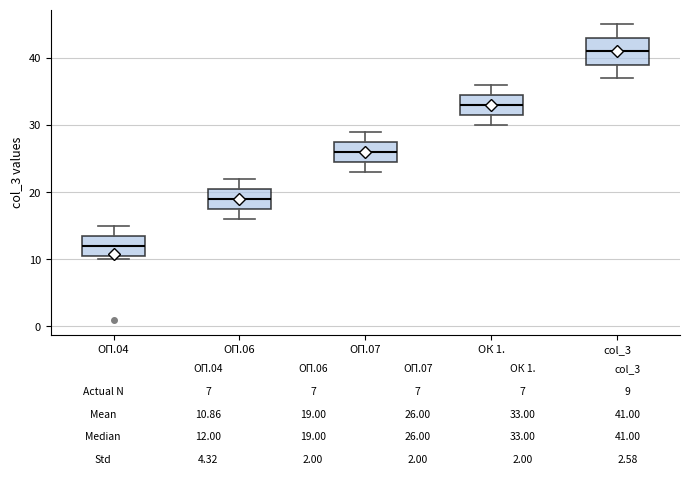

Which box has the highest median line?

col_3